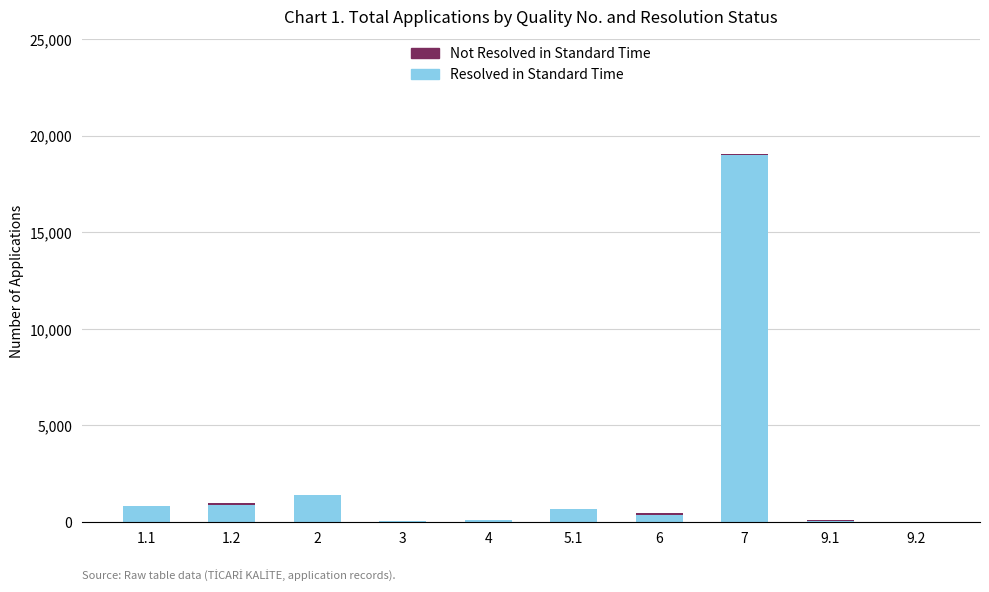

Count the number of data series in this chart.

2